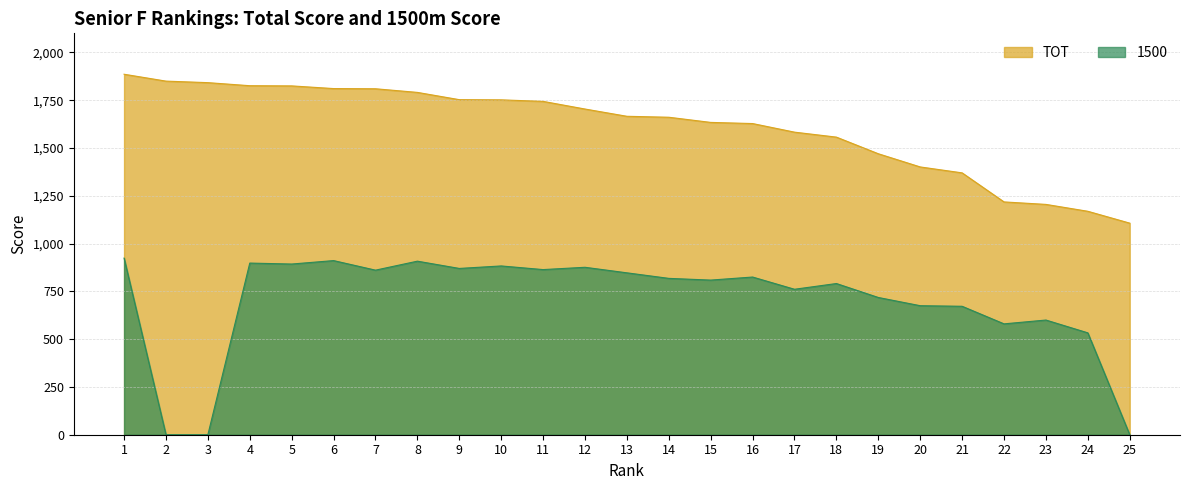

The value of TOT at 9 is 443. True or false?

False